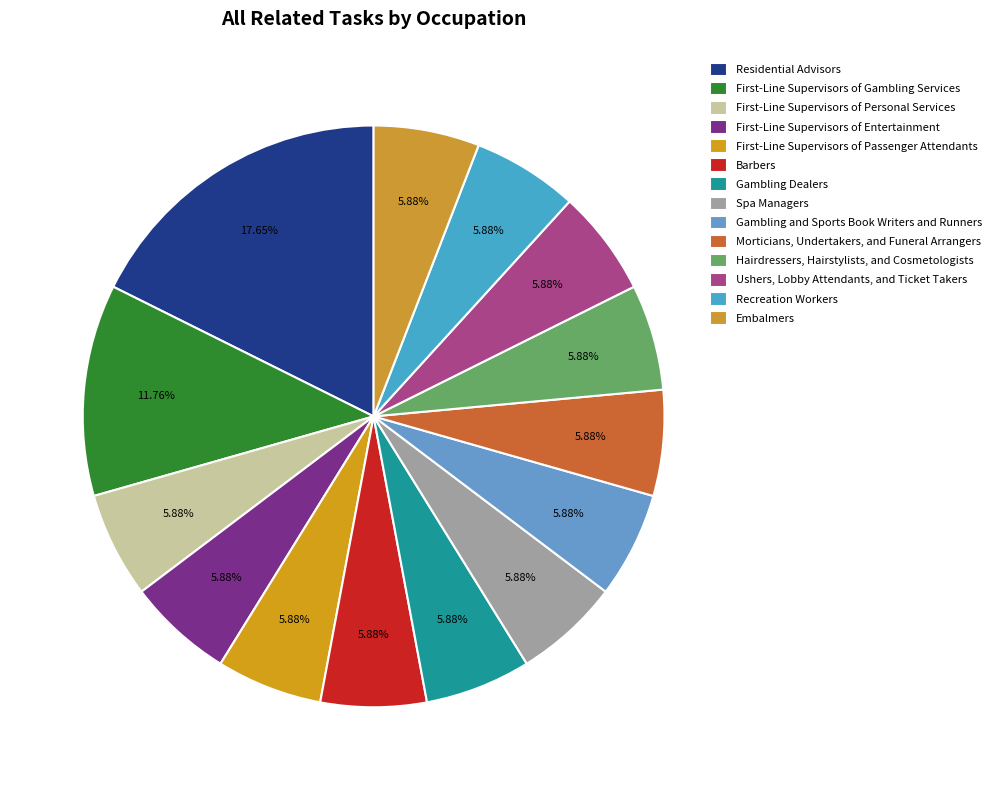

To the nearest percent, what is the difference between the largest and smallest slice percentages?

12%